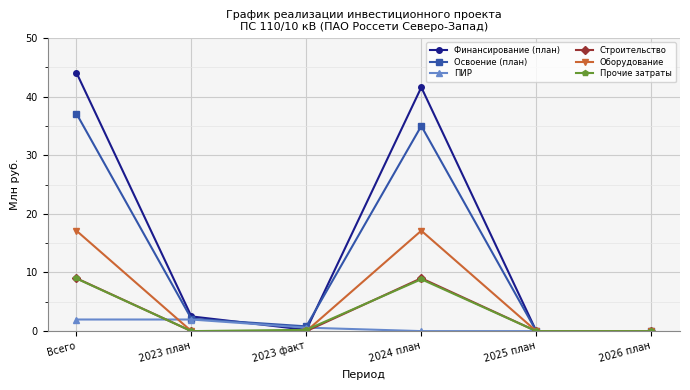

Where do ПИР and Прочие затраты first cross each other?

Всего and 2023 план